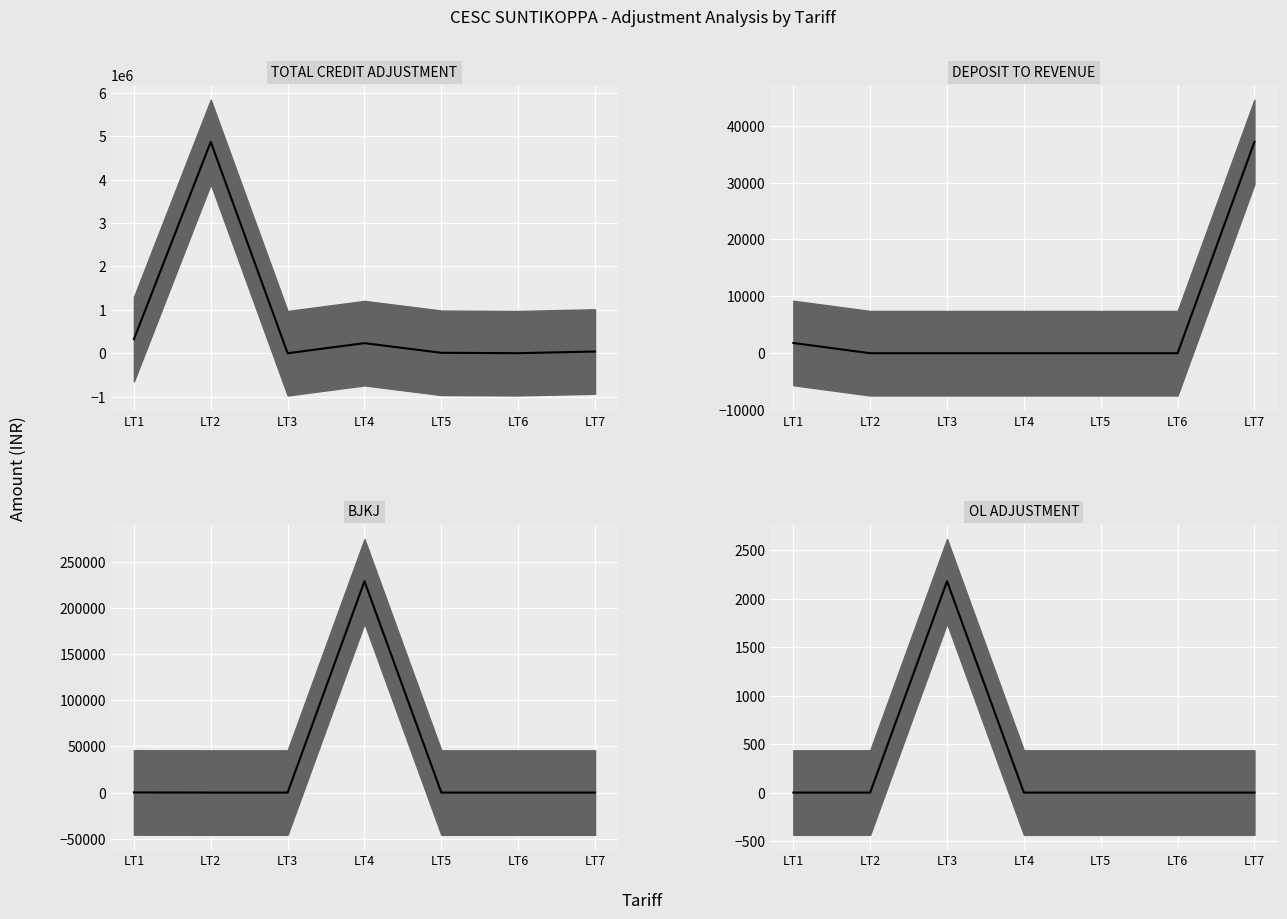

Rank the categories by BJKJ median value from lowest to highest.

LT2, LT3, LT5, LT6, LT7, LT1, LT4